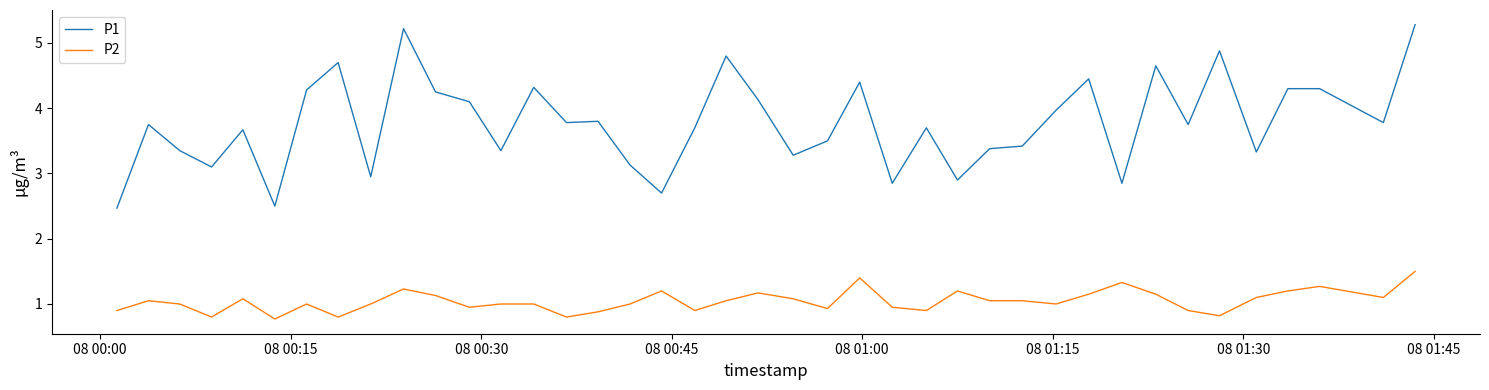

Does the chart have visible grid lines?

No